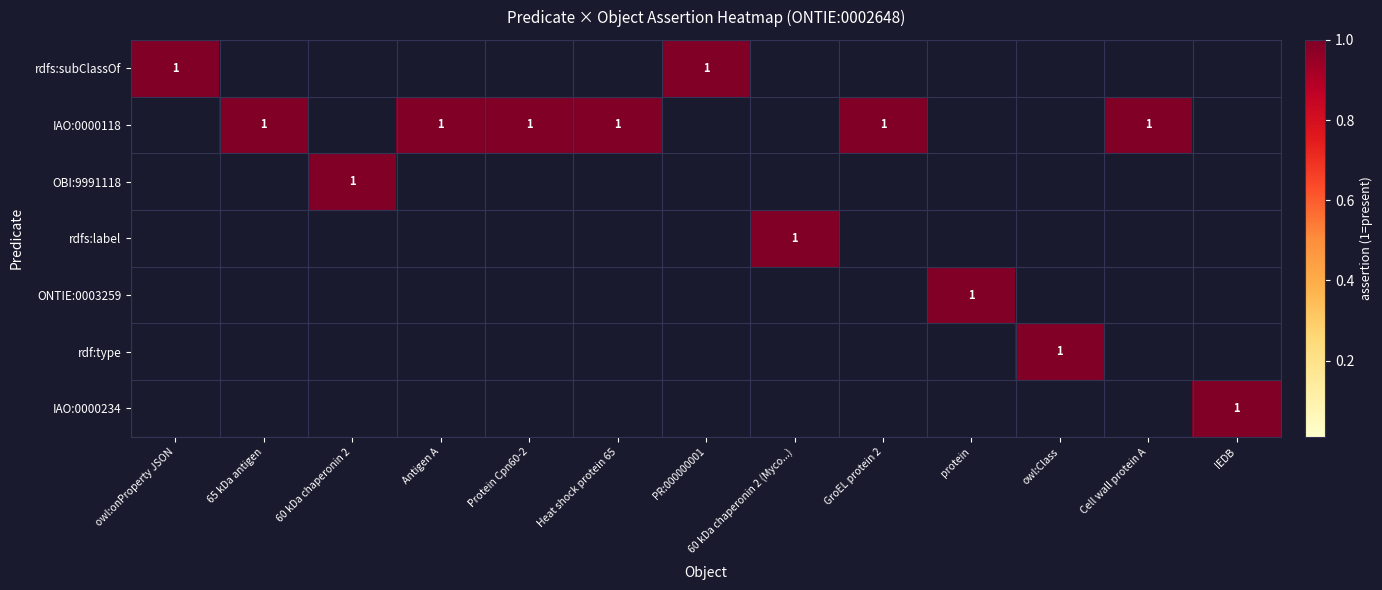

The value of IAO:0000118 at 65 kDa antigen is 1. True or false?

True